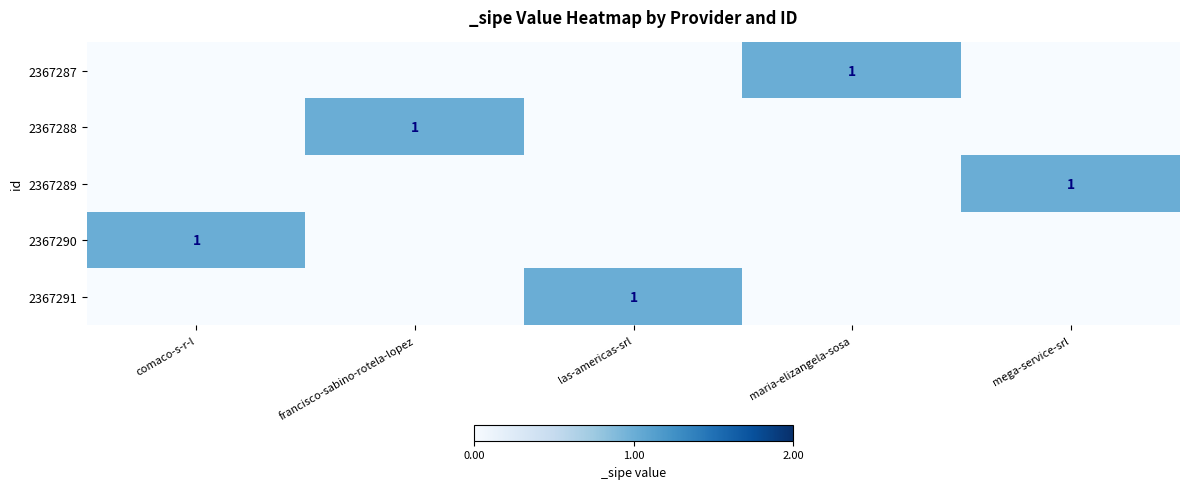

The value of 2367287 at maria-elizangela-sosa is 2. True or false?

False